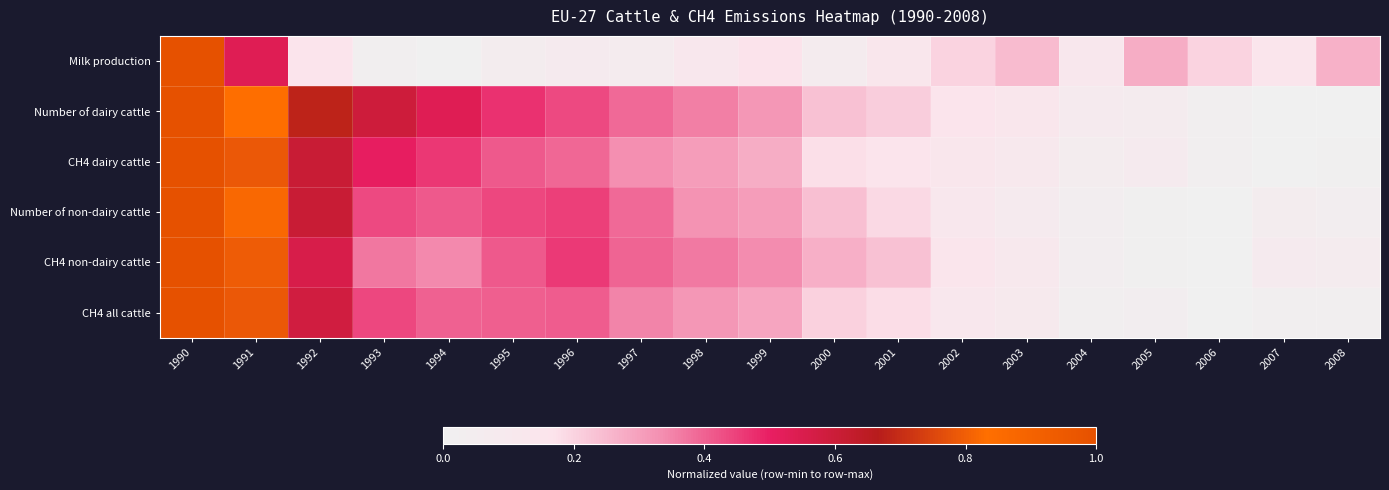

Reading left to right, transcribe all the data shown in this chart.

Milk production: 1990=1.0	1991=0.5	1992=0.2	1993=0.0	1994=0.0	1995=0.1	1996=0.1	1997=0.1	1998=0.1	1999=0.2	2000=0.1	2001=0.1	2002=0.2	2003=0.2	2004=0.1	2005=0.3	2006=0.2	2007=0.2	2008=0.3
Number of dairy cattle: 1990=1.0	1991=0.8	1992=0.7	1993=0.6	1994=0.5	1995=0.5	1996=0.4	1997=0.4	1998=0.4	1999=0.3	2000=0.2	2001=0.2	2002=0.2	2003=0.1	2004=0.1	2005=0.1	2006=0.0	2007=0.0	2008=0.0
CH4 dairy cattle: 1990=1.0	1991=0.8	1992=0.6	1993=0.5	1994=0.5	1995=0.4	1996=0.4	1997=0.3	1998=0.3	1999=0.3	2000=0.2	2001=0.2	2002=0.1	2003=0.1	2004=0.0	2005=0.1	2006=0.0	2007=0.0	2008=0.0
Number of non-dairy cattle: 1990=1.0	1991=0.8	1992=0.6	1993=0.4	1994=0.4	1995=0.4	1996=0.5	1997=0.4	1998=0.3	1999=0.3	2000=0.2	2001=0.2	2002=0.1	2003=0.1	2004=0.0	2005=0.0	2006=0.0	2007=0.1	2008=0.0
CH4 non-dairy cattle: 1990=1.0	1991=0.8	1992=0.6	1993=0.4	1994=0.3	1995=0.4	1996=0.5	1997=0.4	1998=0.4	1999=0.3	2000=0.3	2001=0.2	2002=0.1	2003=0.1	2004=0.0	2005=0.0	2006=0.0	2007=0.1	2008=0.1
CH4 all cattle: 1990=1.0	1991=0.8	1992=0.6	1993=0.4	1994=0.4	1995=0.4	1996=0.4	1997=0.3	1998=0.3	1999=0.3	2000=0.2	2001=0.2	2002=0.1	2003=0.1	2004=0.0	2005=0.0	2006=0.0	2007=0.0	2008=0.0